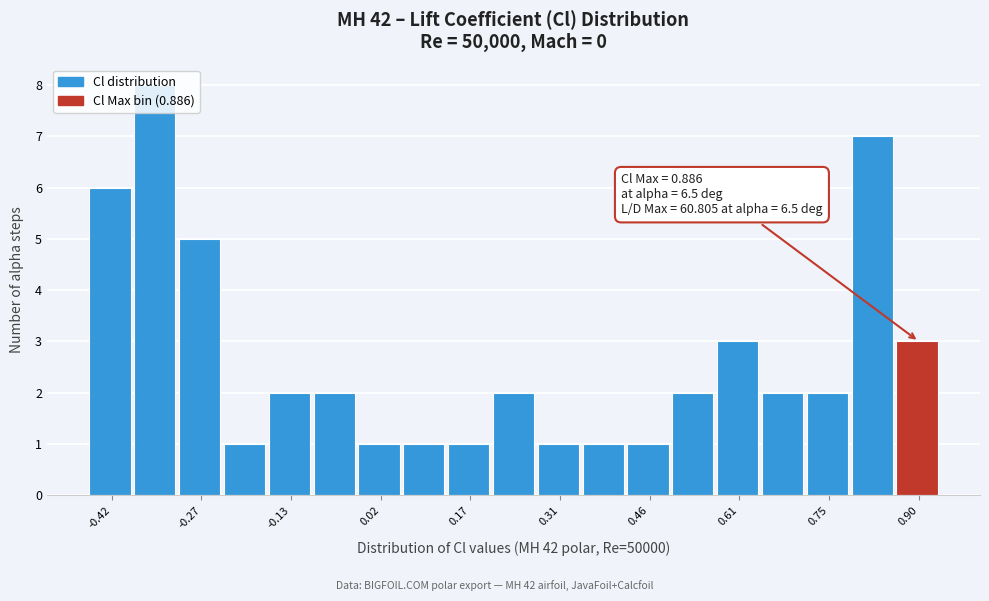

Around what value on the x-axis is the tallest bar? Give the approximate position of its centre, as read against the axis.

-0.34